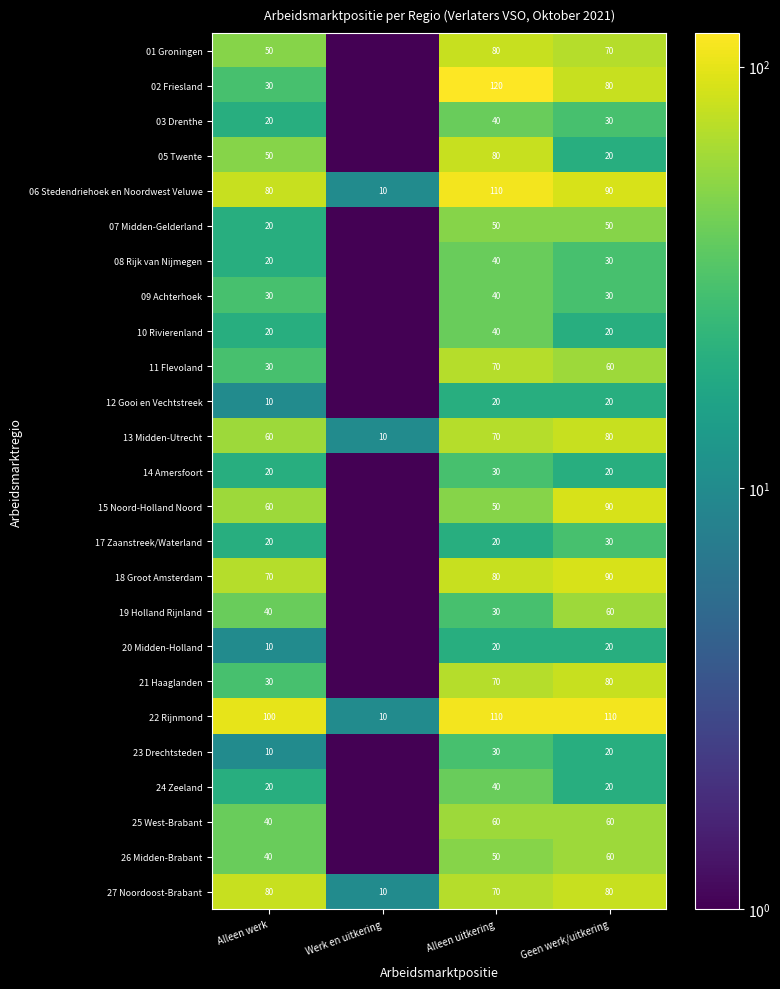

How many data points in 06 Stedendriehoek en Noordwest Veluwe are less than 90?

2